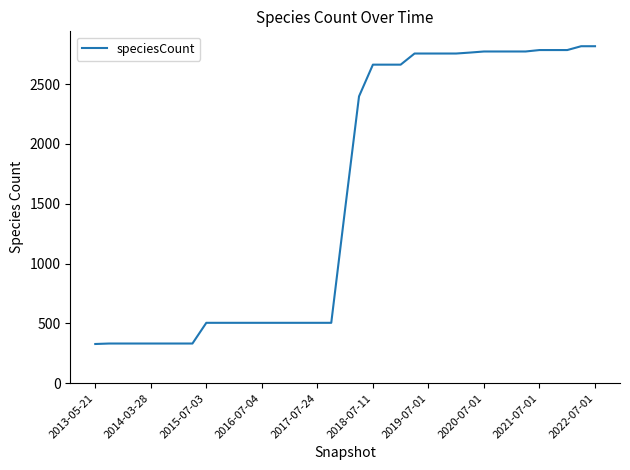

What is the smallest value displayed?

328